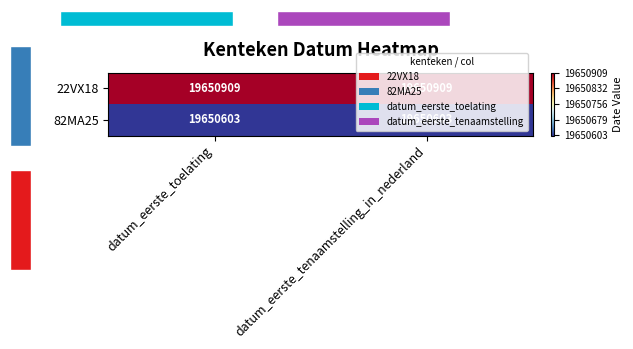

At which category is the sum across all series the highest?

datum_eerste_toelating